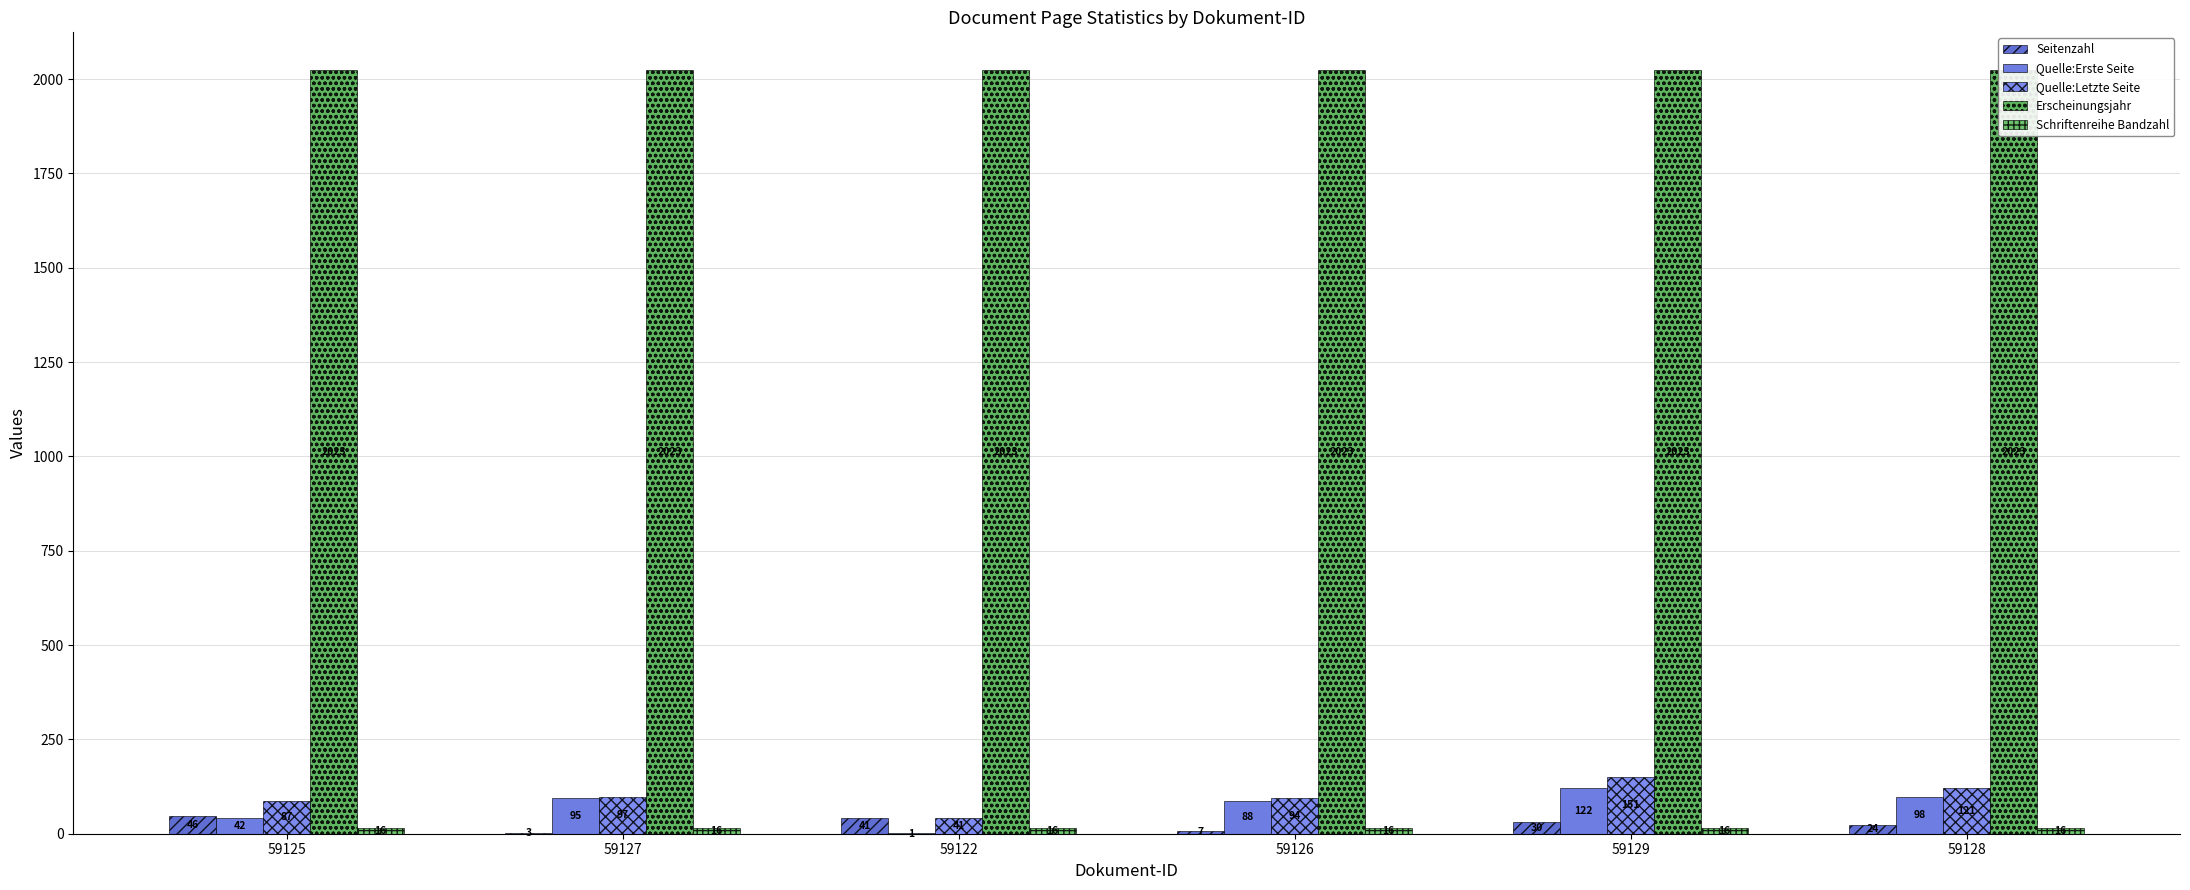

What is the maximum value for Quelle:Letzte Seite?

151